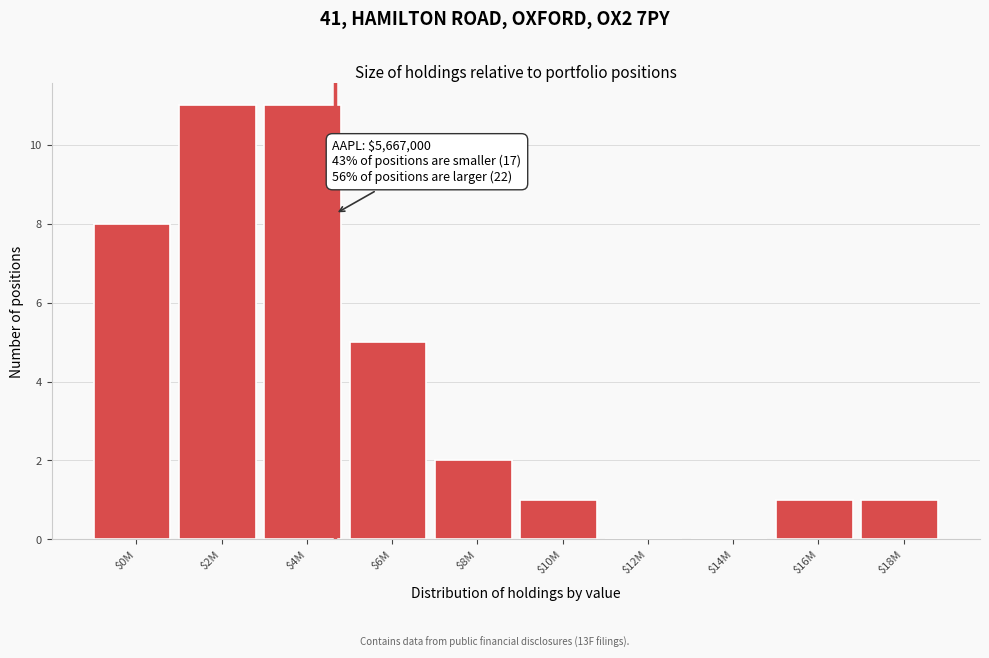

What is the sum of all values?

40